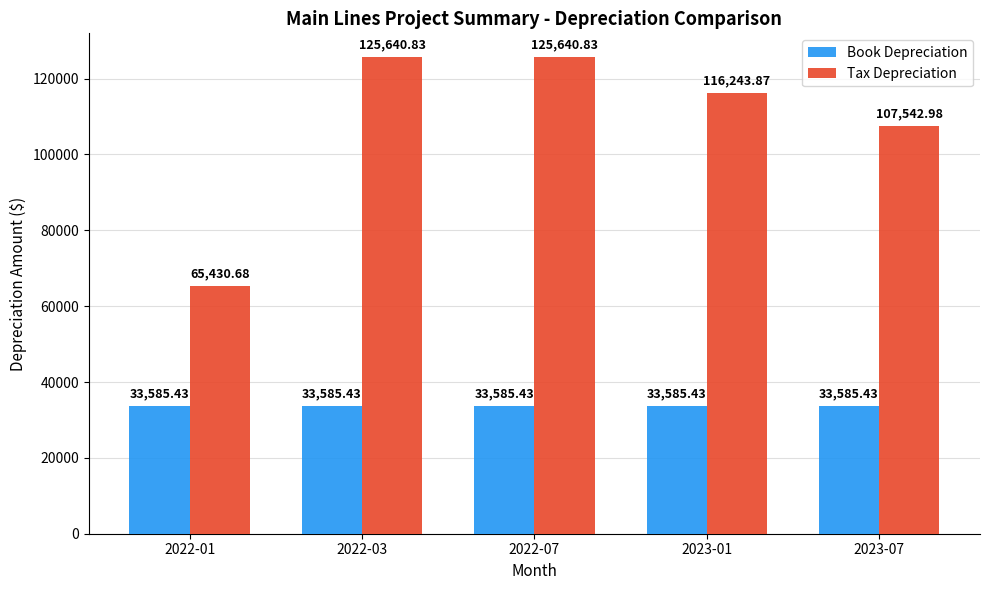

Where is Tax Depreciation nearest to the value 95535?

2023-07